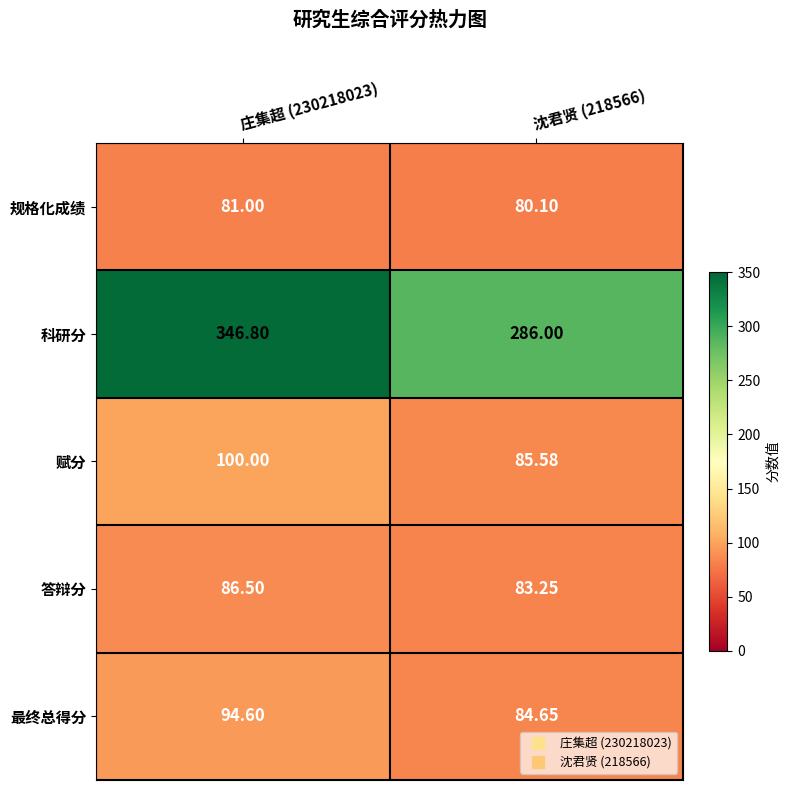

At 庄集超 (230218023), list the series in order from smallest to largest.

规格化成绩, 答辩分, 最终总得分, 赋分, 科研分